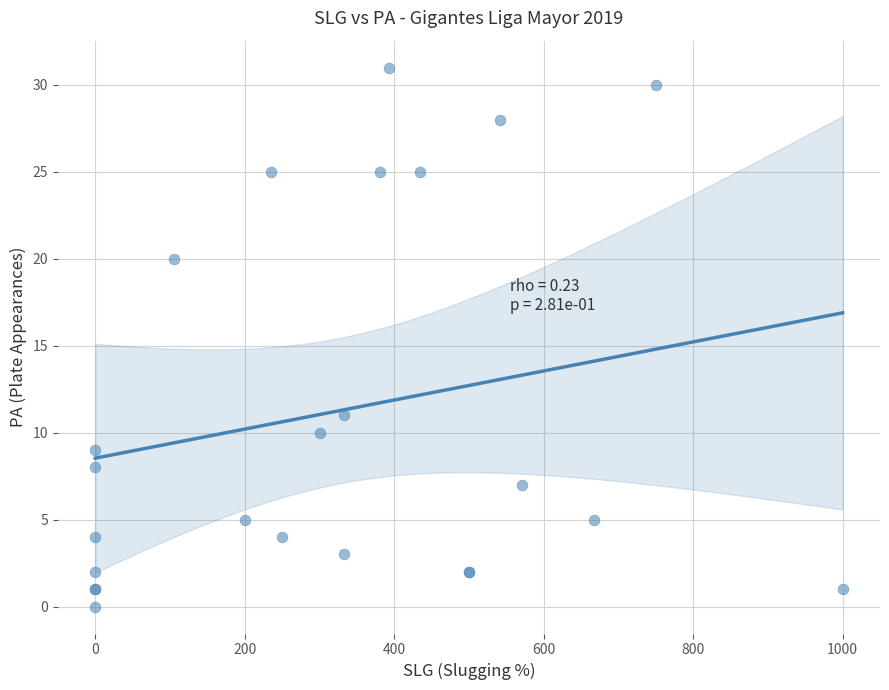

What Y value in the scatter plot is closest to 15?

11